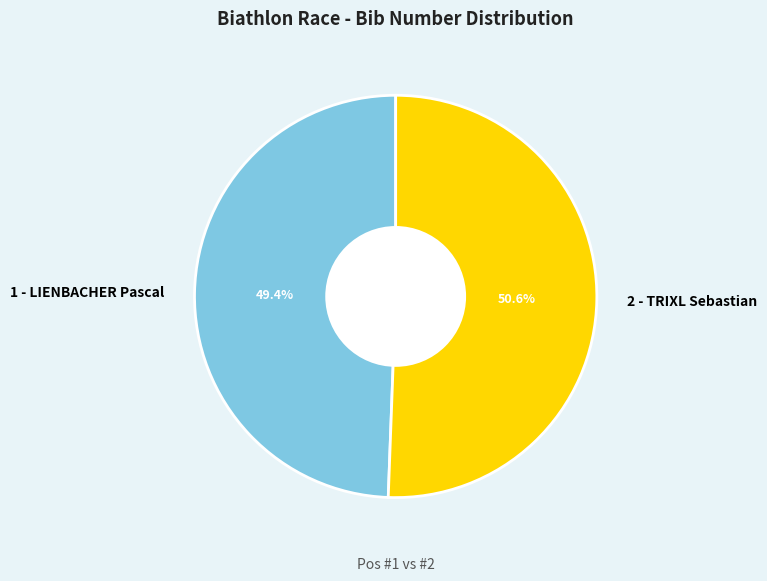

Which slice is the smallest?

1 - LIENBACHER Pascal